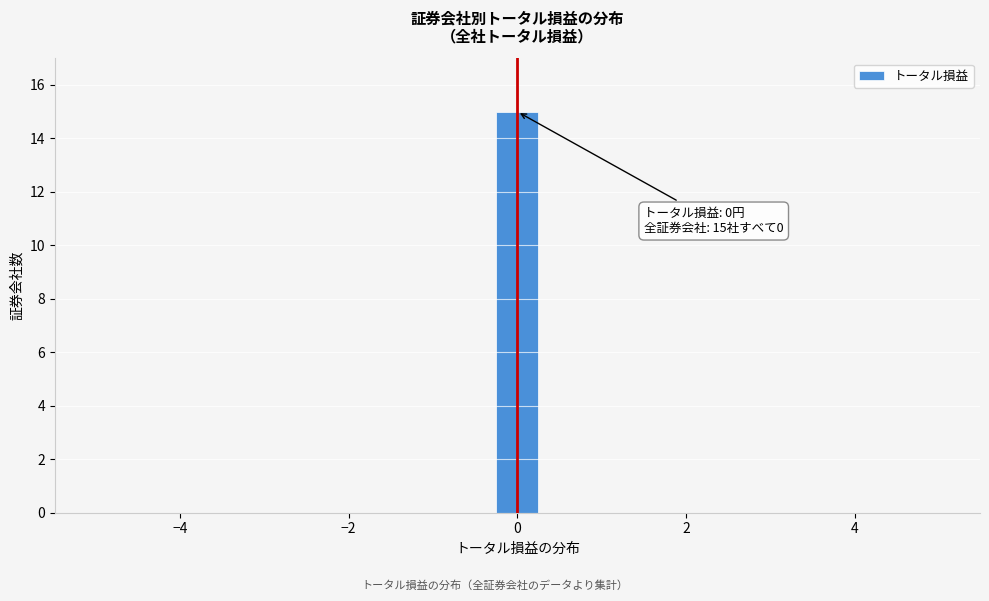

Around what value on the x-axis is the tallest bar? Give the approximate position of its centre, as read against the axis.

0.0